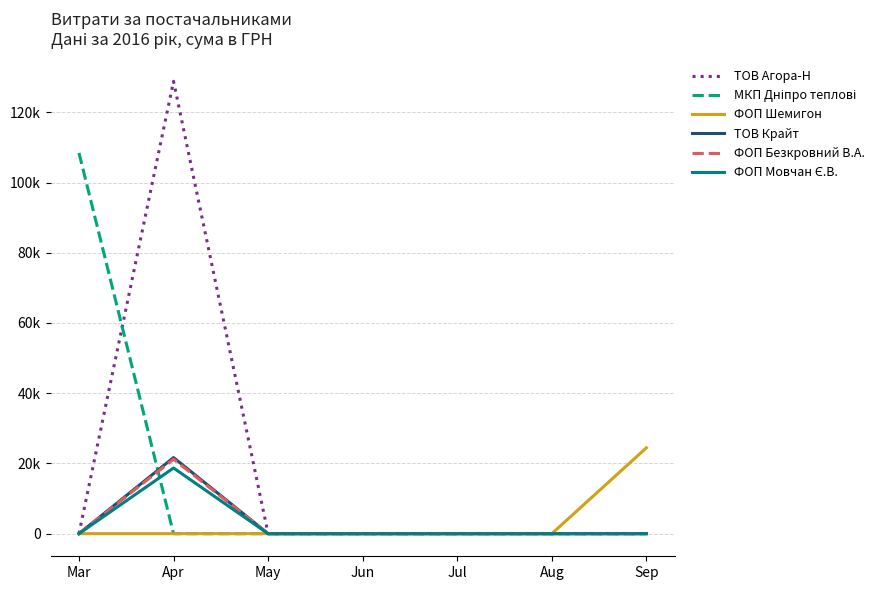

What is the difference between the maximum and minimum values in the ТОВ Агора-Н series?

128822.5